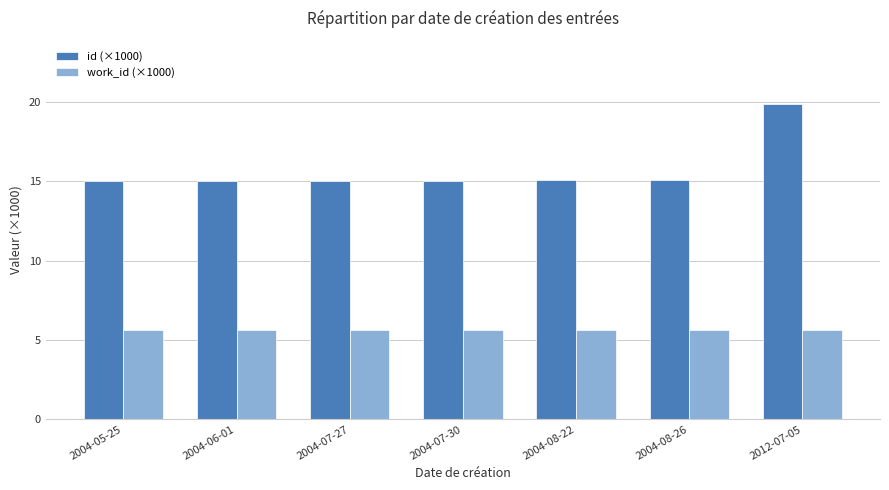

Count the number of categories in the chart.

7